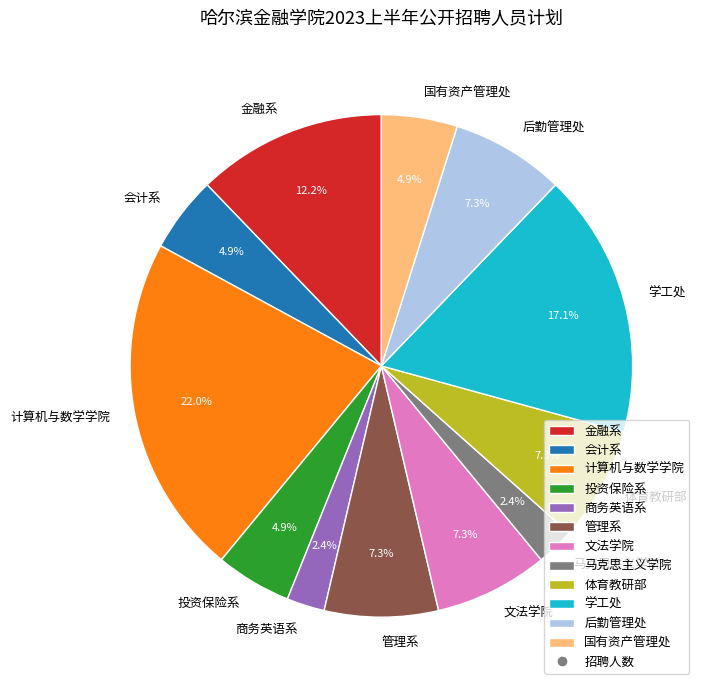

Approximately how many times larger is the value at 国有资产管理处 compared to 商务英语系?

2.0